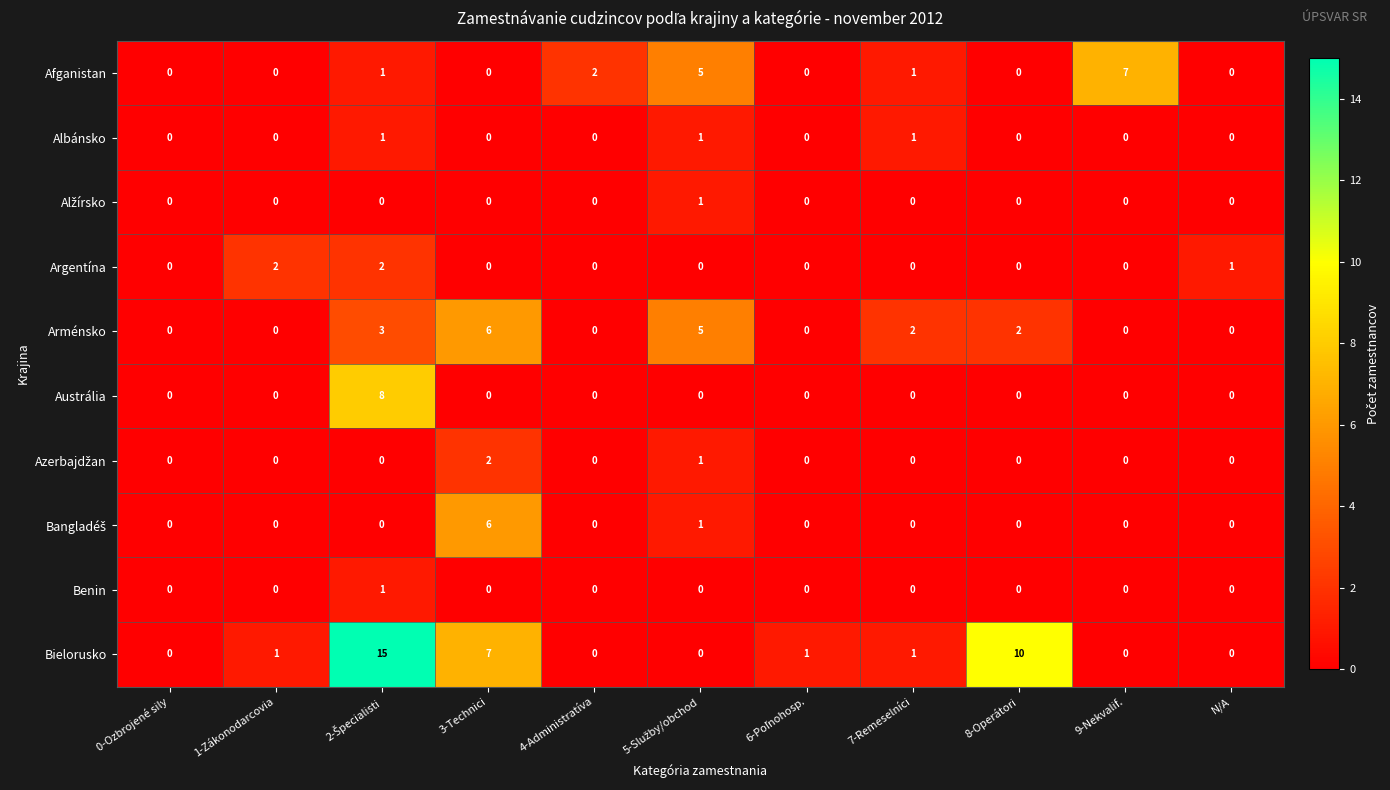

What is the greatest value displayed?

15